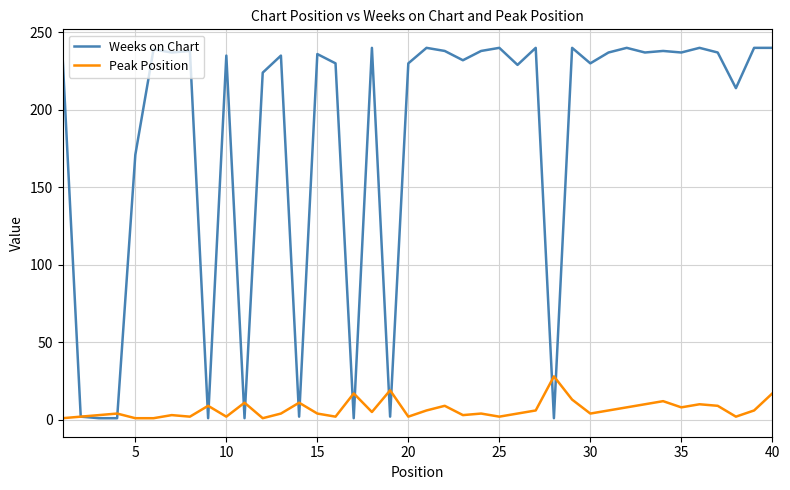

List the series in order of their overall mean, lowest first.

Peak Position, Weeks on Chart